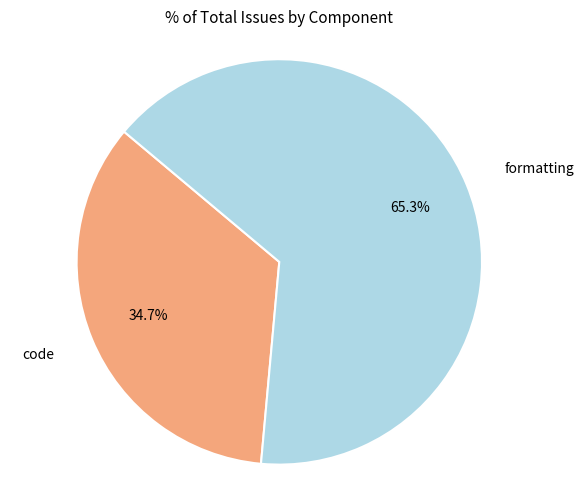

Between formatting and code, which is larger?

formatting